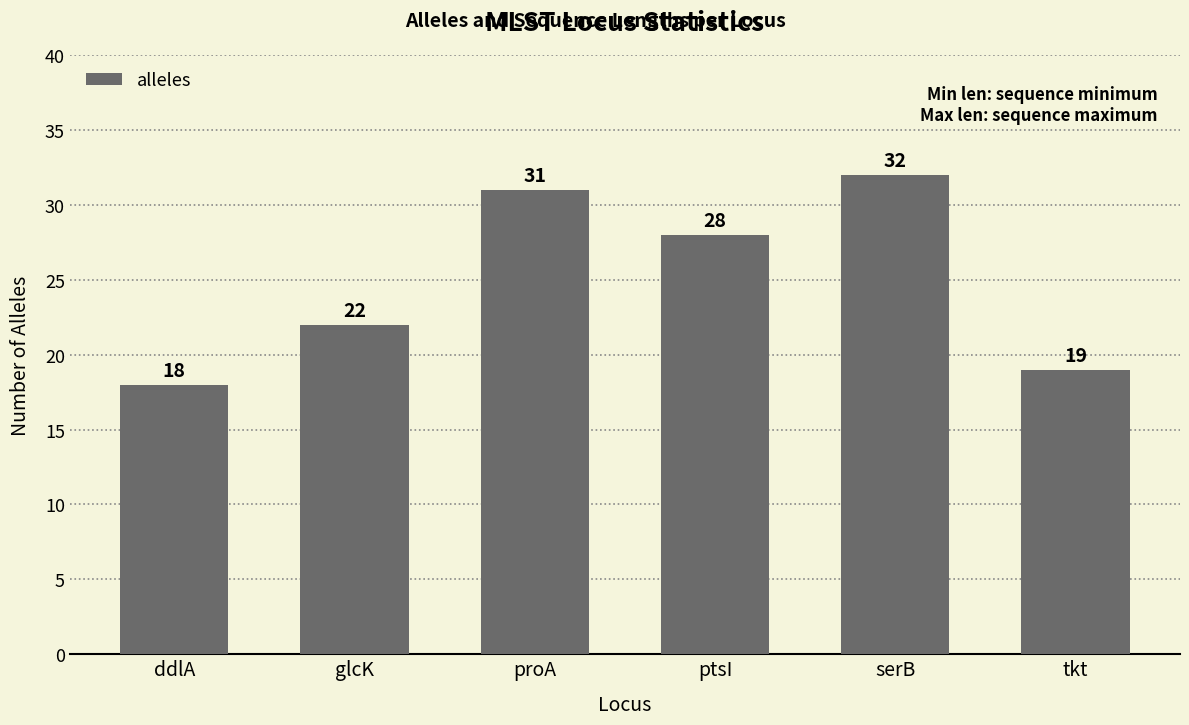

List the labels in order of value, smallest first.

ddlA, tkt, glcK, ptsI, proA, serB